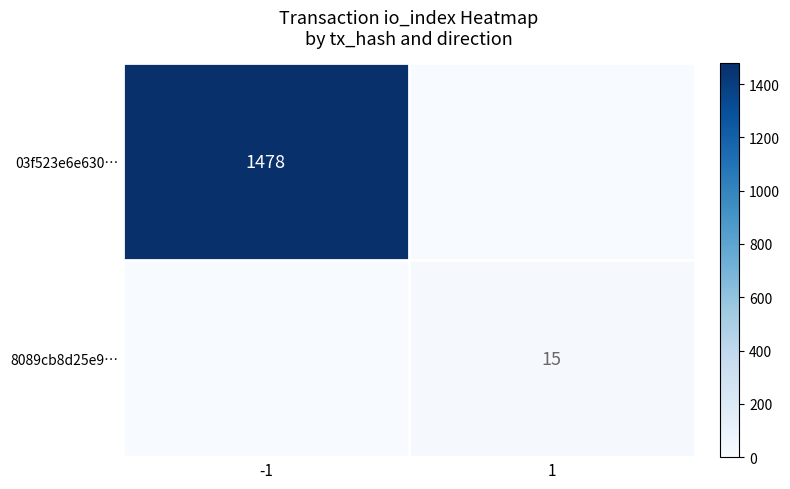

Is the value of 8089cb8d25e9… at 1 greater than the value of 03f523e6e630… at -1?

No